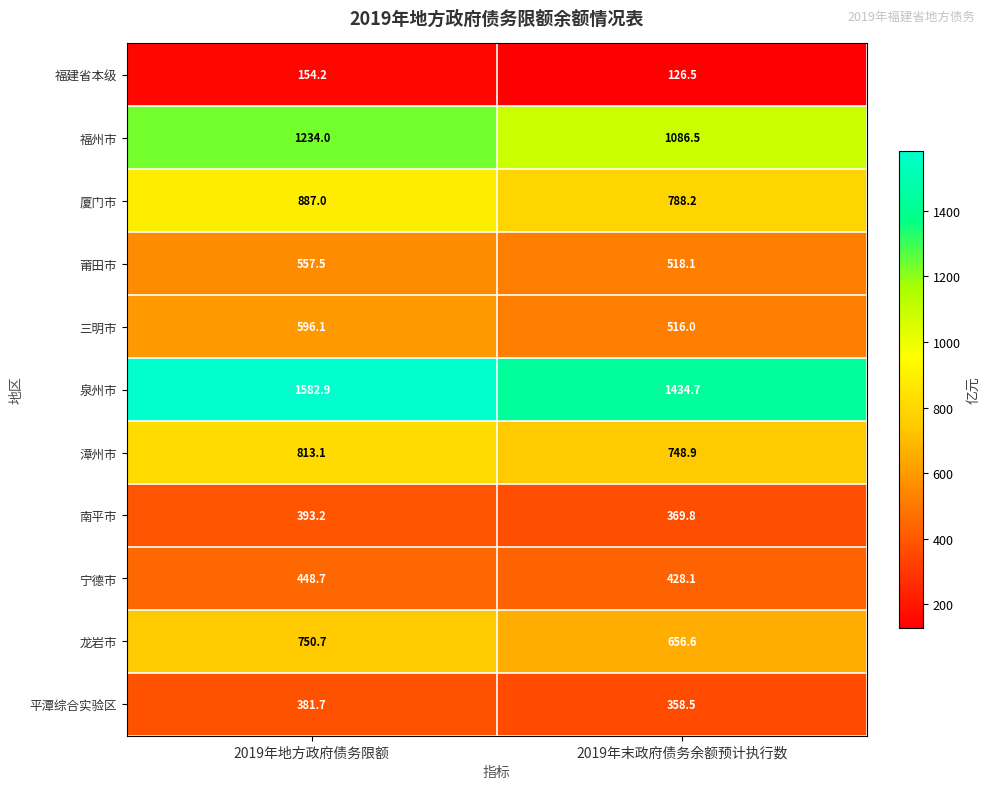

How many data points does each series have?

2